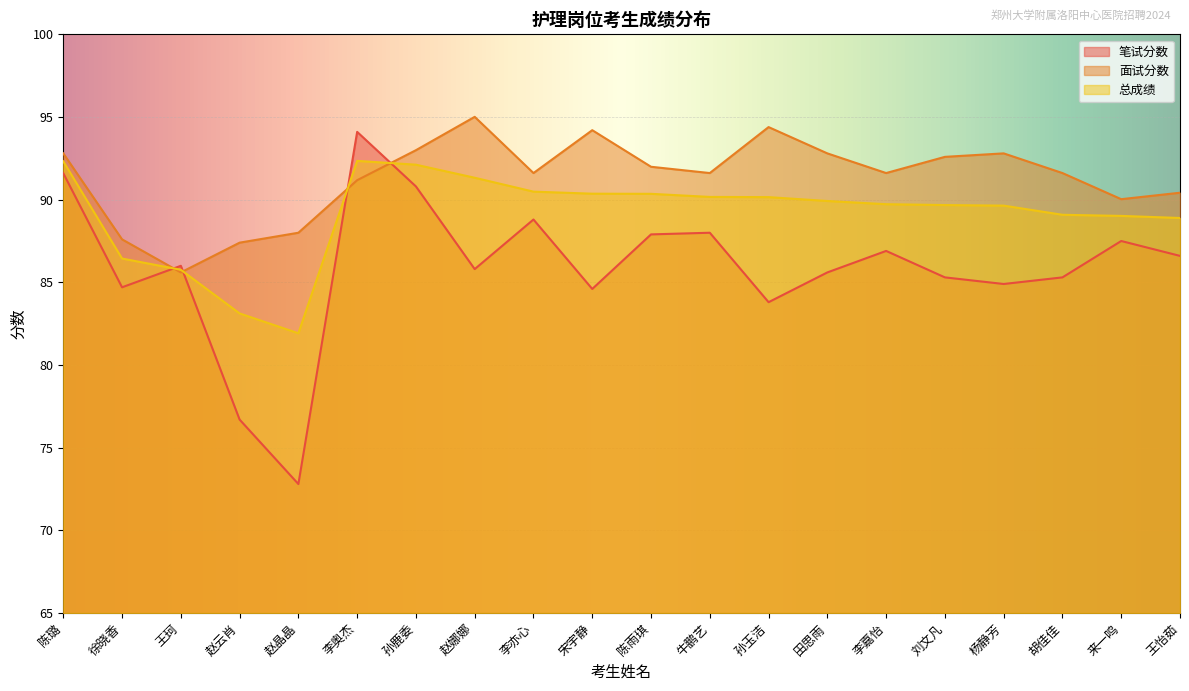

At which category does 笔试分数 reach its first local peak?

王珂